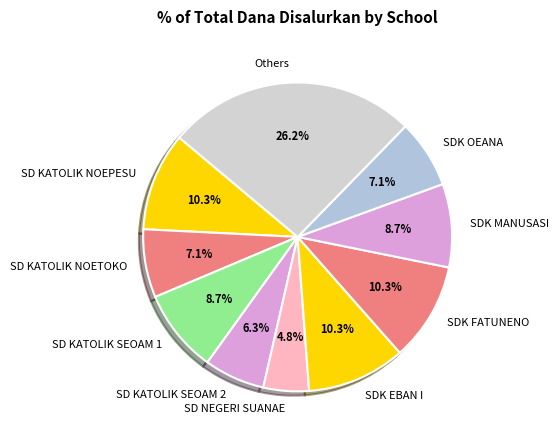

Does SDK OEANA account for over 50% of the chart?

No